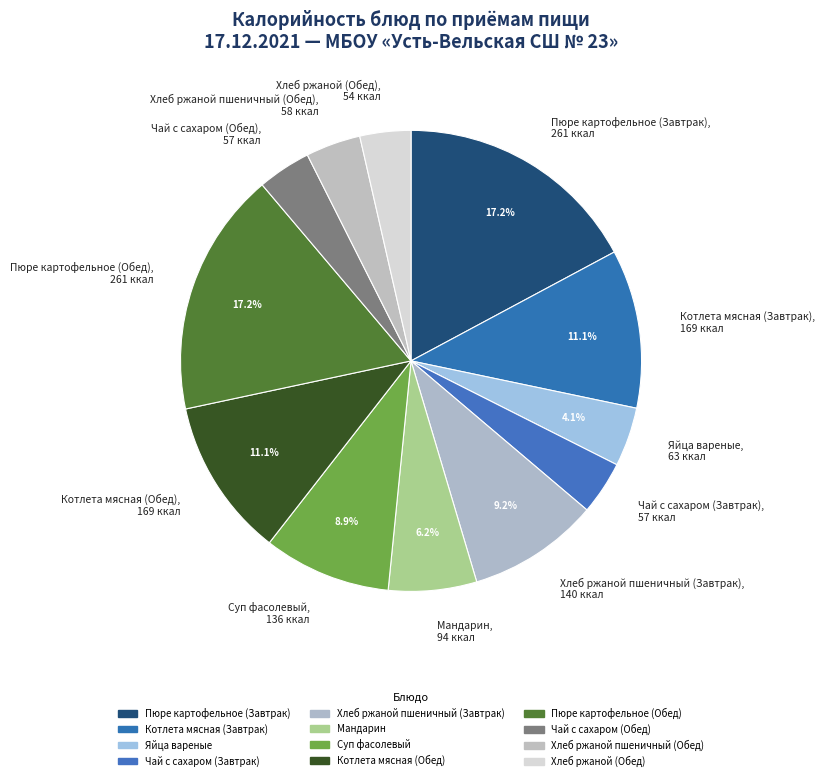

What is the ratio of the value at Котлета мясная (Обед), 169 ккал to the value at Хлеб ржаной пшеничный (Завтрак), 140 ккал?

1.2